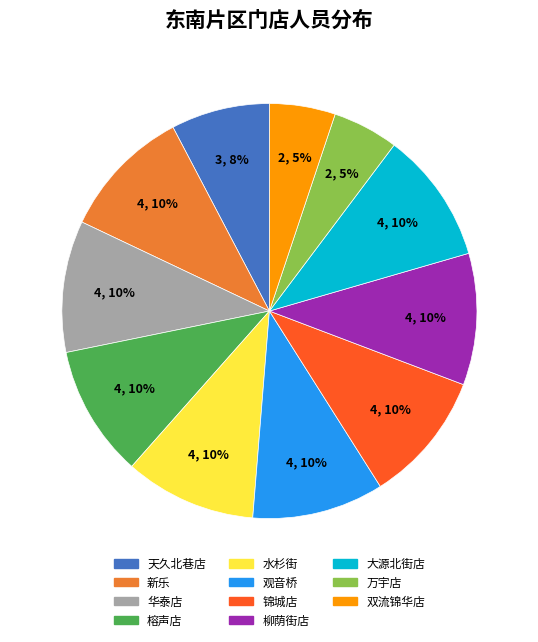

Is there any slice that represents more than half of the pie?

No